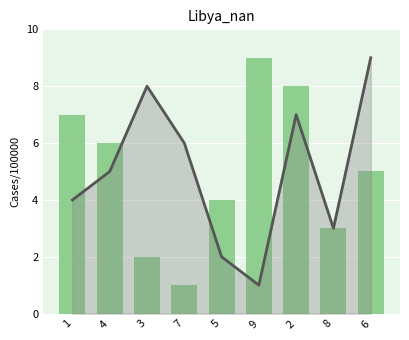

What is the value of the col_7 bar at the 6th from the left?

1